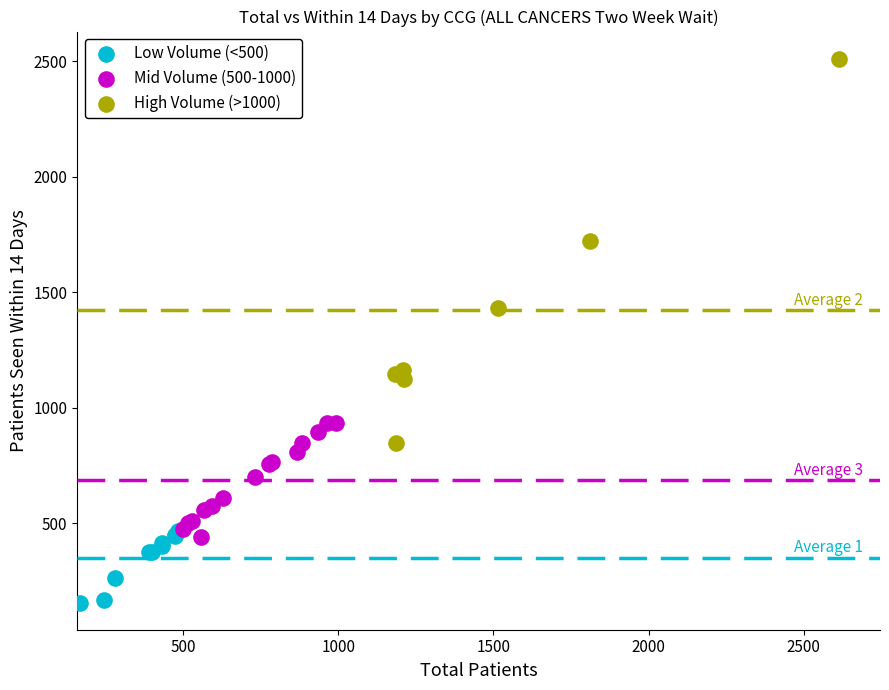

Which series contains the highest Y value?

High Volume (>1000)